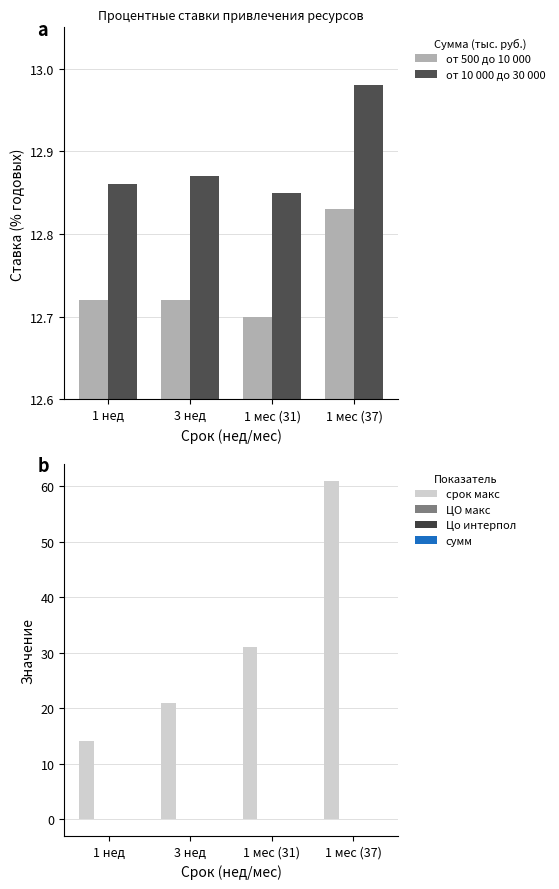

What is the average value of the от 500 до 10 000 series?

12.7